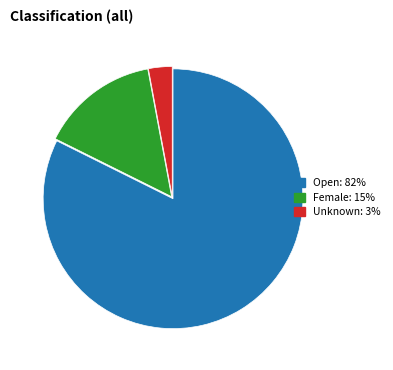

What is the largest slice in the pie chart?

Open